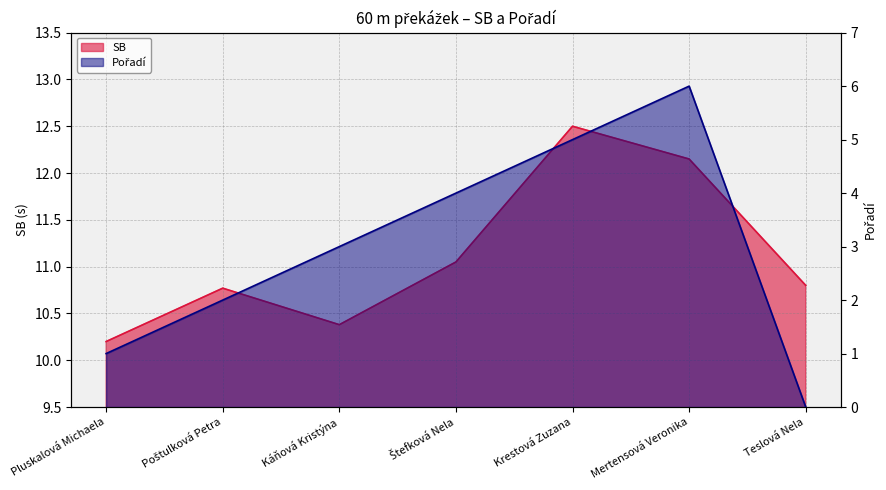

What is the spread (max minus min) of values at Pluskalová Michaela?

9.2